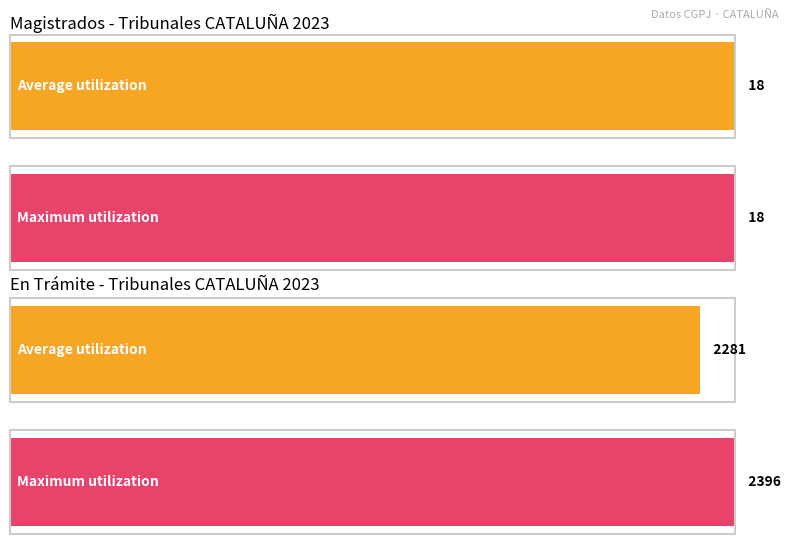

Are the bars horizontal?

Yes